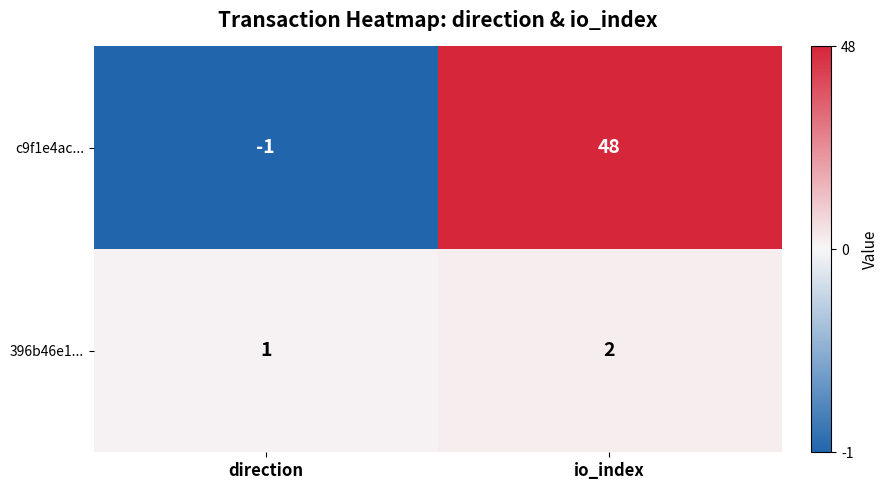

The value of c9f1e4ac... at direction is -1. True or false?

True